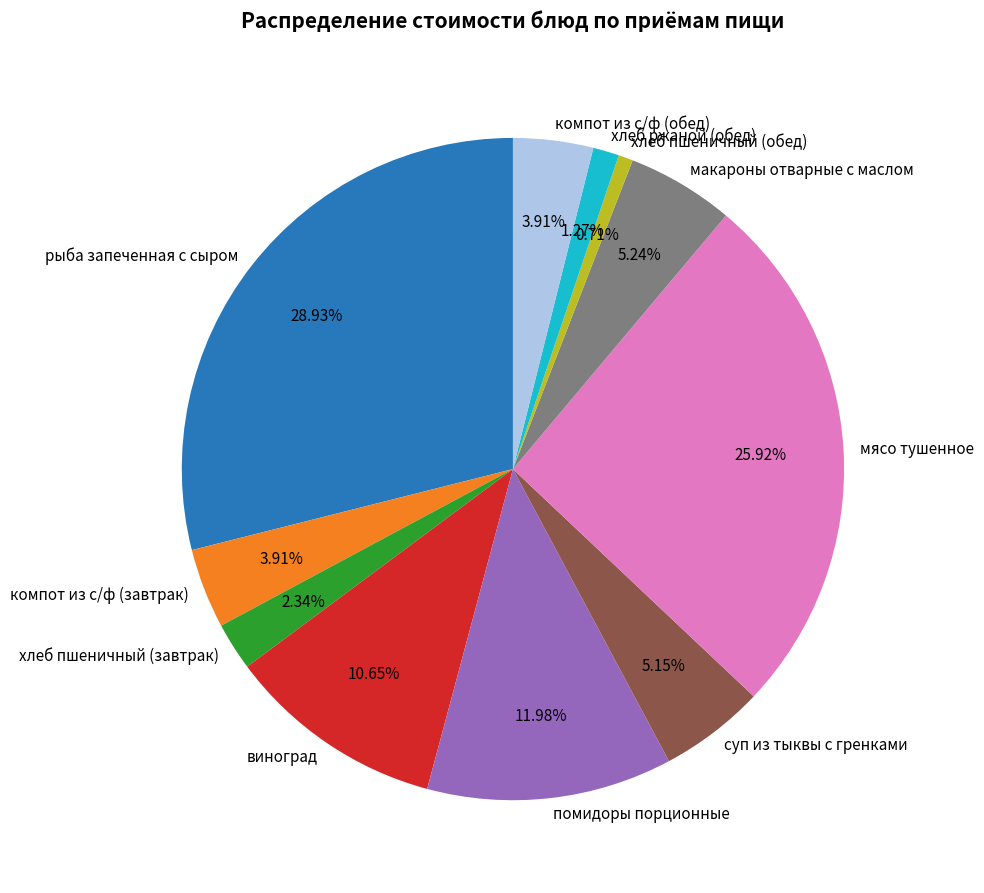

Does any single category account for the majority?

No